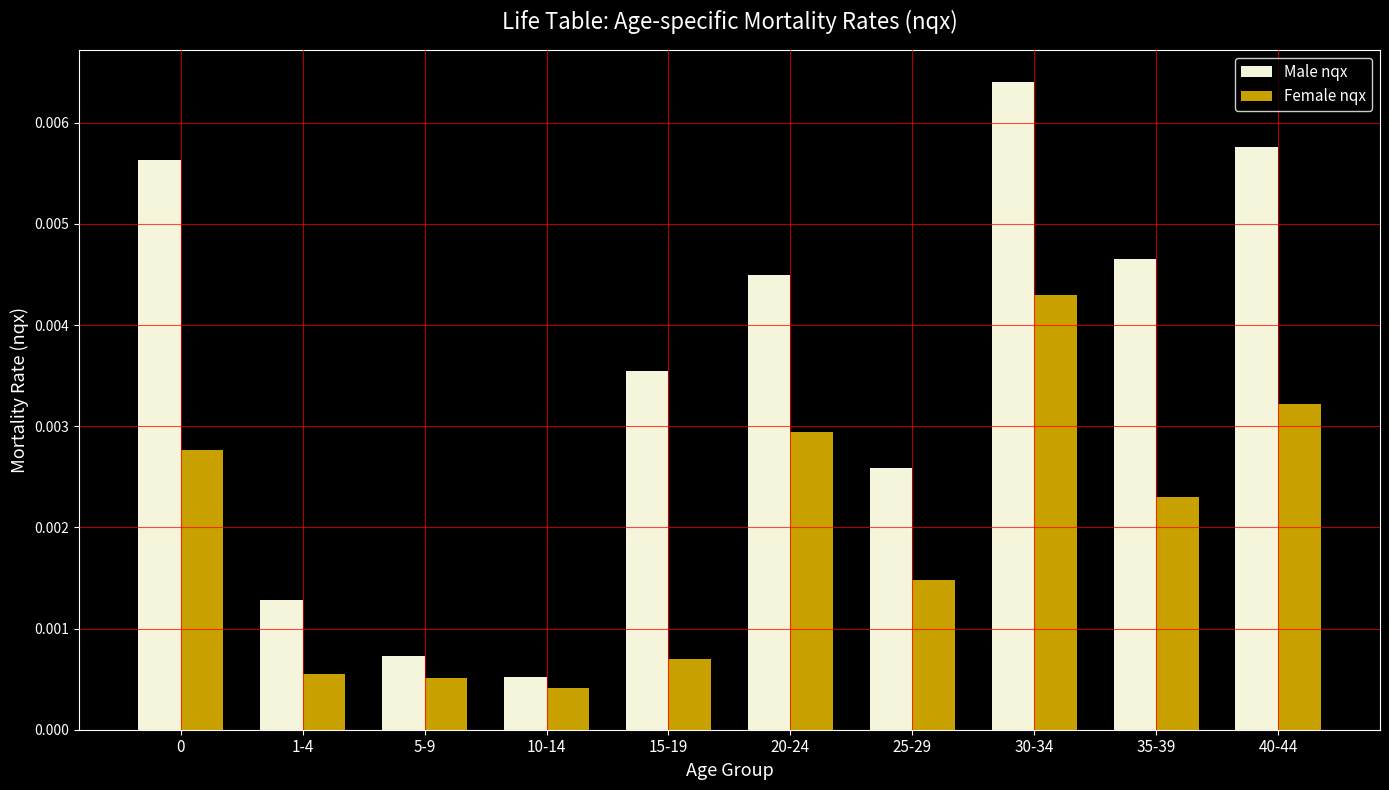

Rank the series by their maximum value, from highest to lowest.

Male nqx, Female nqx